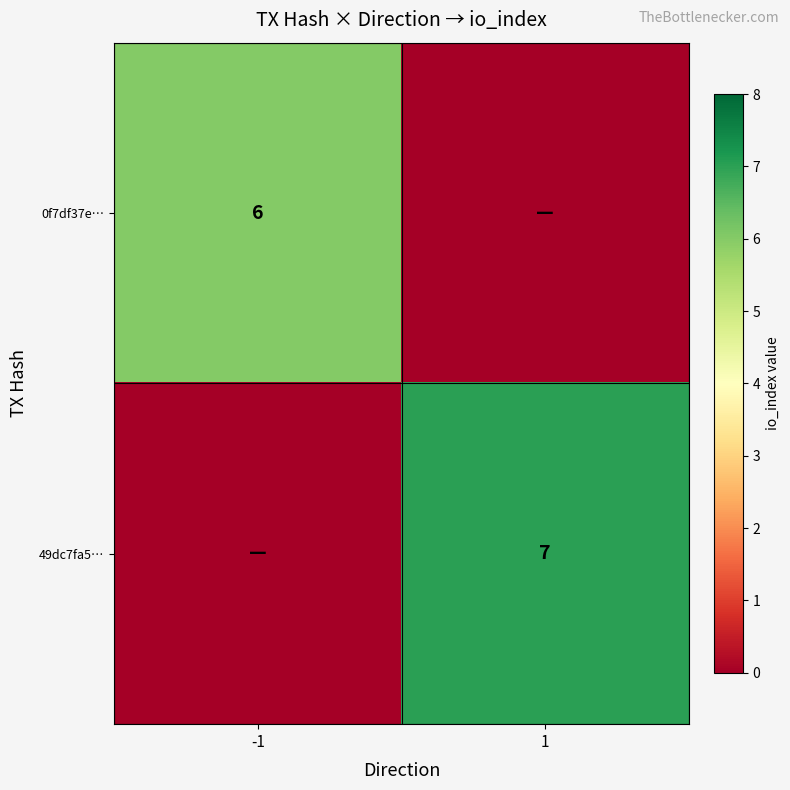

Is it true that 49dc7fa5… equals 7 at 1?

True